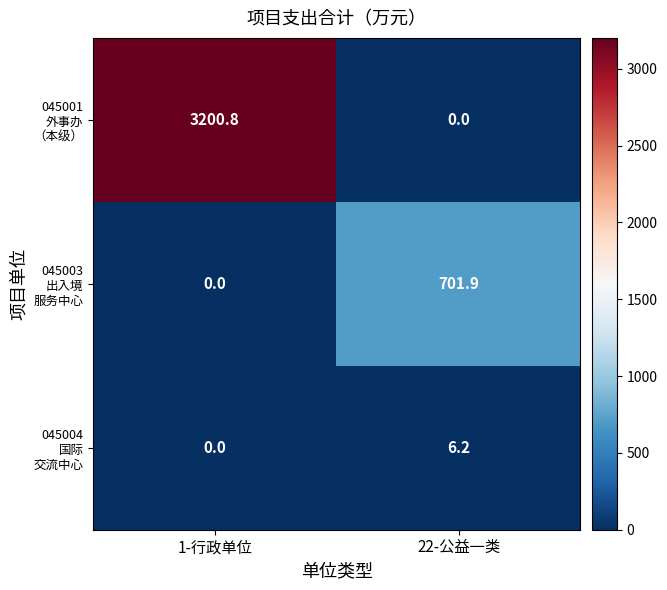

What is the total value across all series at 1-行政单位?

3200.8